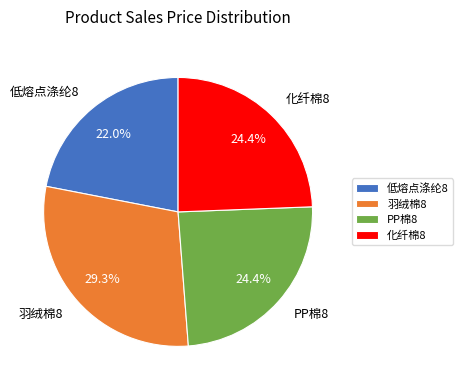

Count the number of slices in the pie.

4